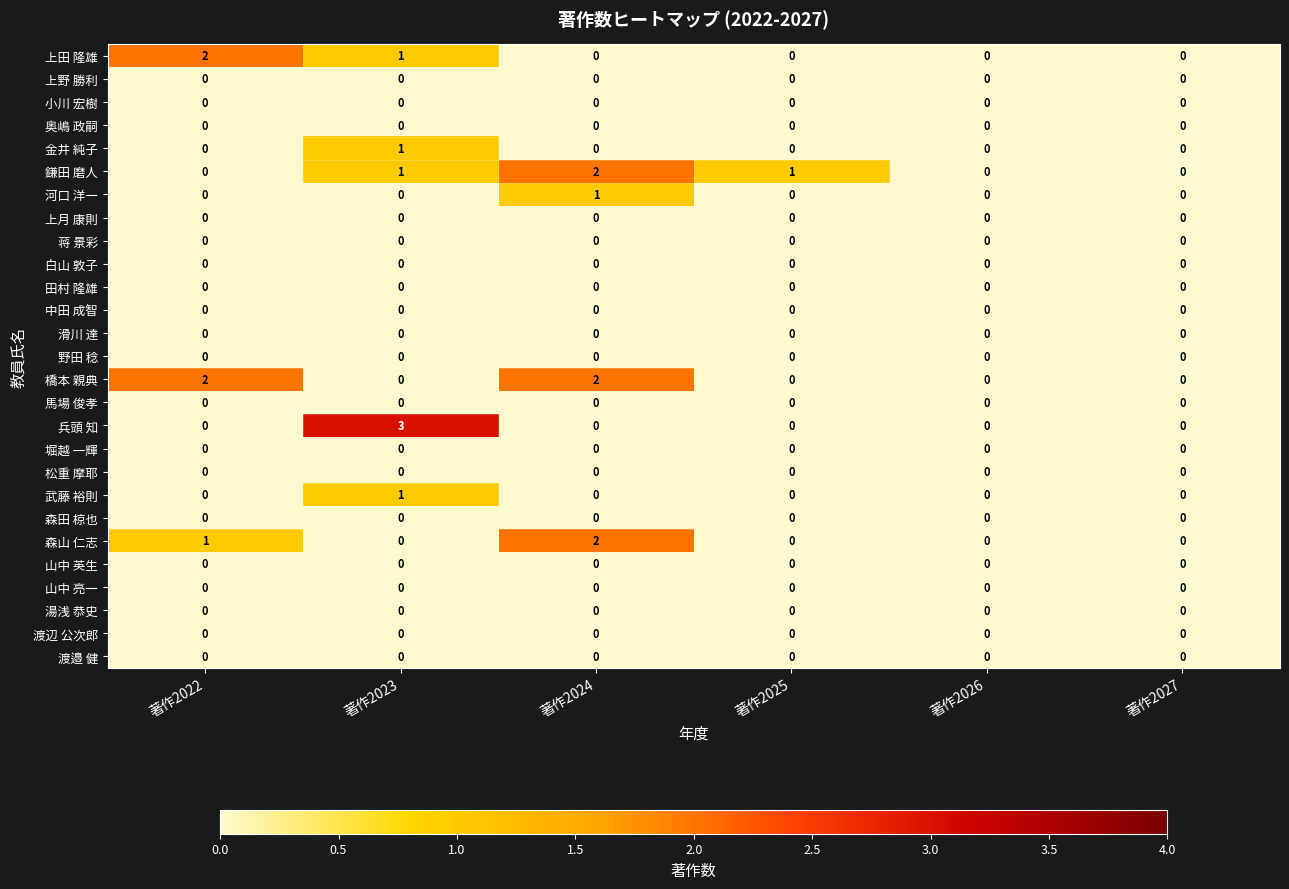

The value of 渡辺 公次郎 at 著作2024 is 0. True or false?

True